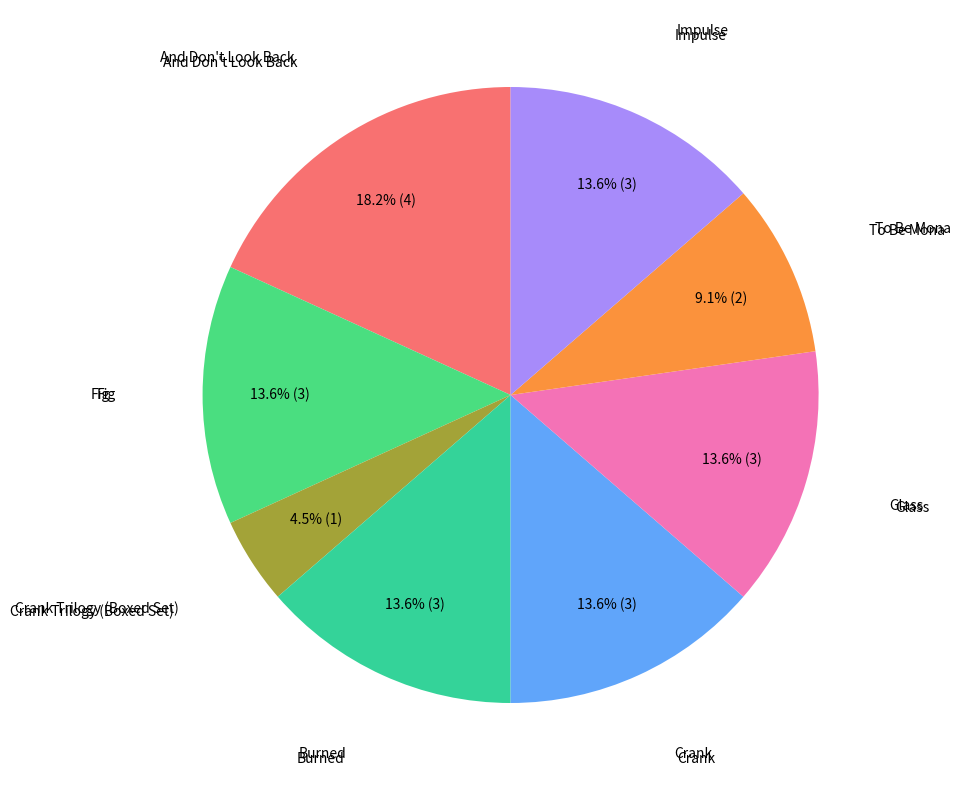

Which category has the smallest portion of the pie?

Crank Trilogy (Boxed Set)